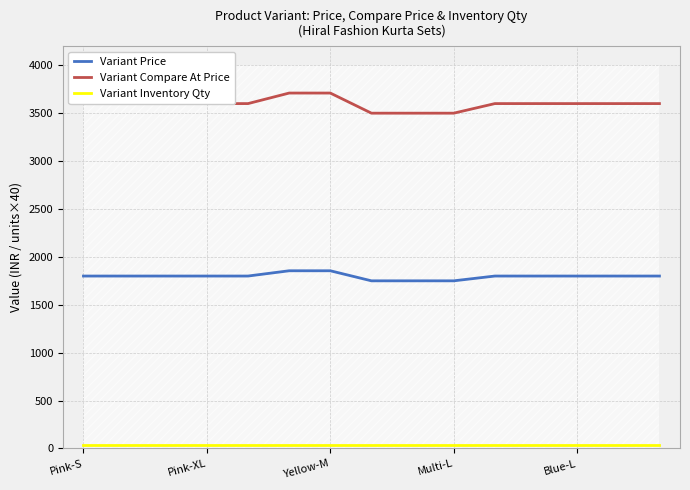

True or false: Variant Compare At Price has a value of 3500 at Multi-L.

True